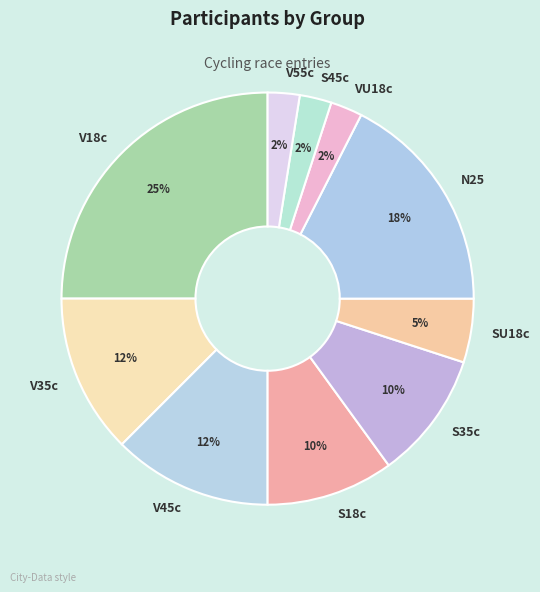

To the nearest percent, what is the average slice percentage?

10%